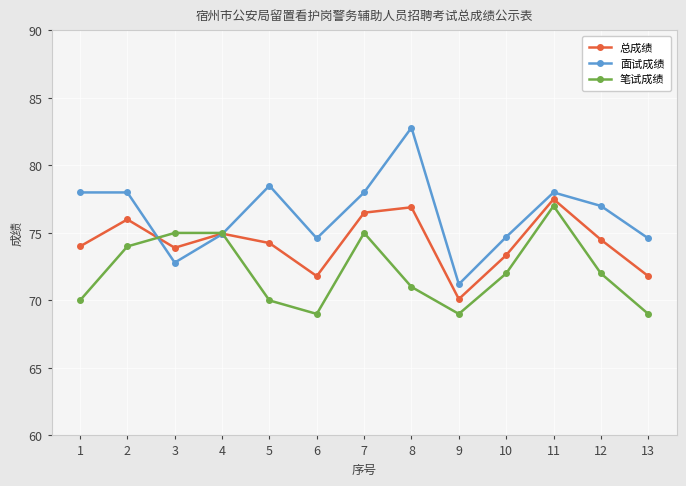

True or false: 总成绩 has a value of 76.5 at 7.

True